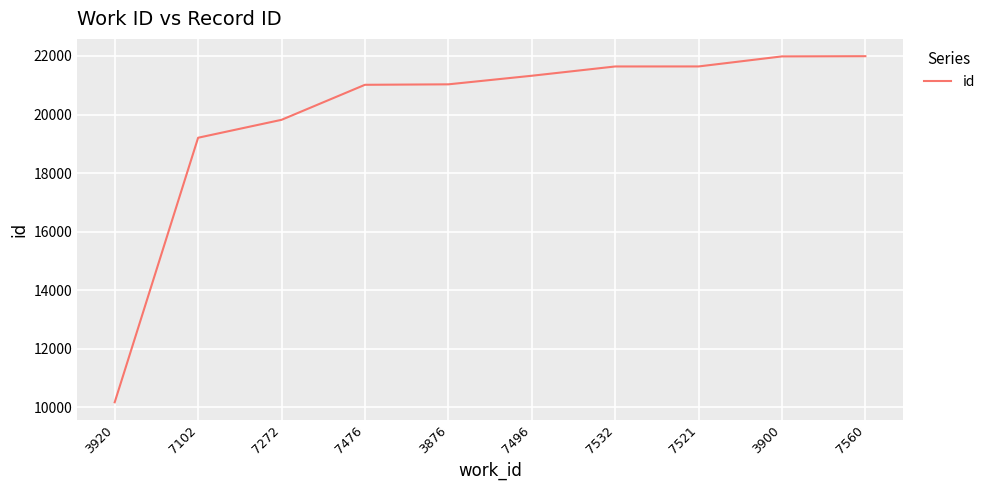

How many lines are shown in the chart?

1